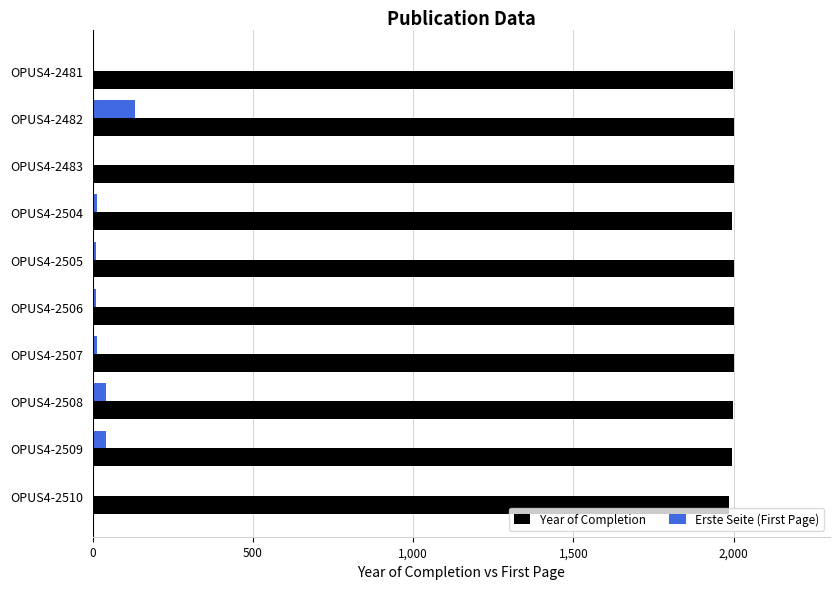

Is the value of Erste Seite (First Page) at OPUS4-2507 greater than the value of Year of Completion at OPUS4-2508?

No